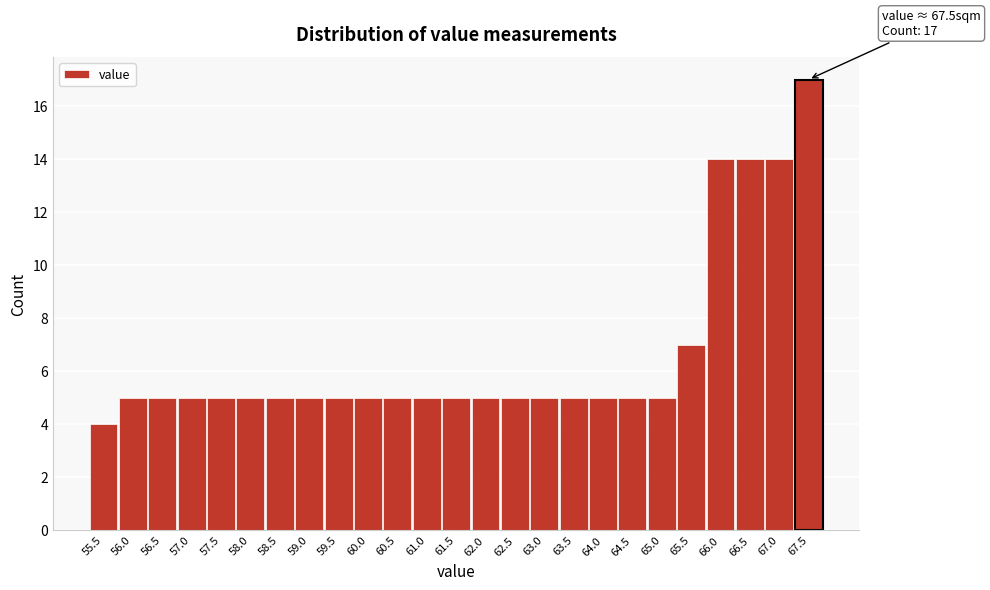

Reading right to left, extract all data points from this chart.

17	14	14	14	7	5	5	5	5	5	5	5	5	5	5	5	5	5	5	5	5	5	5	5	4